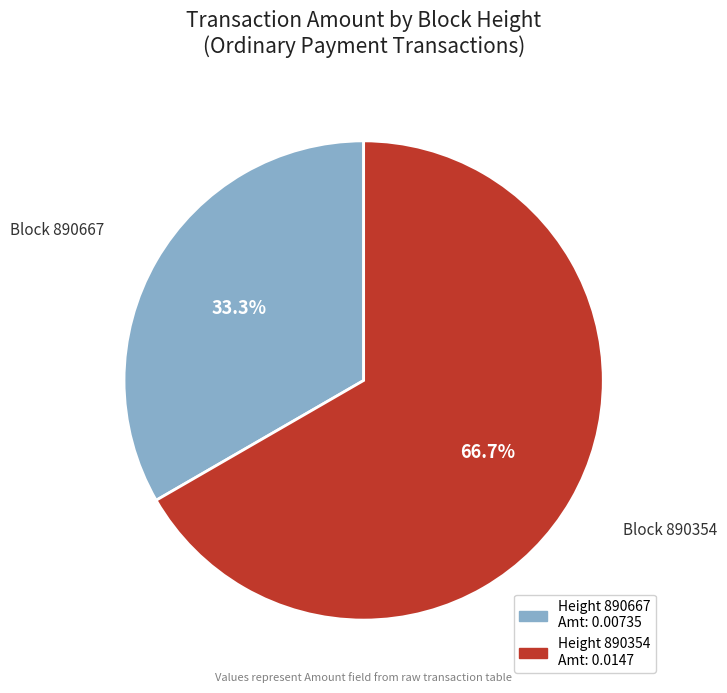

Is there a majority slice in this chart?

Yes